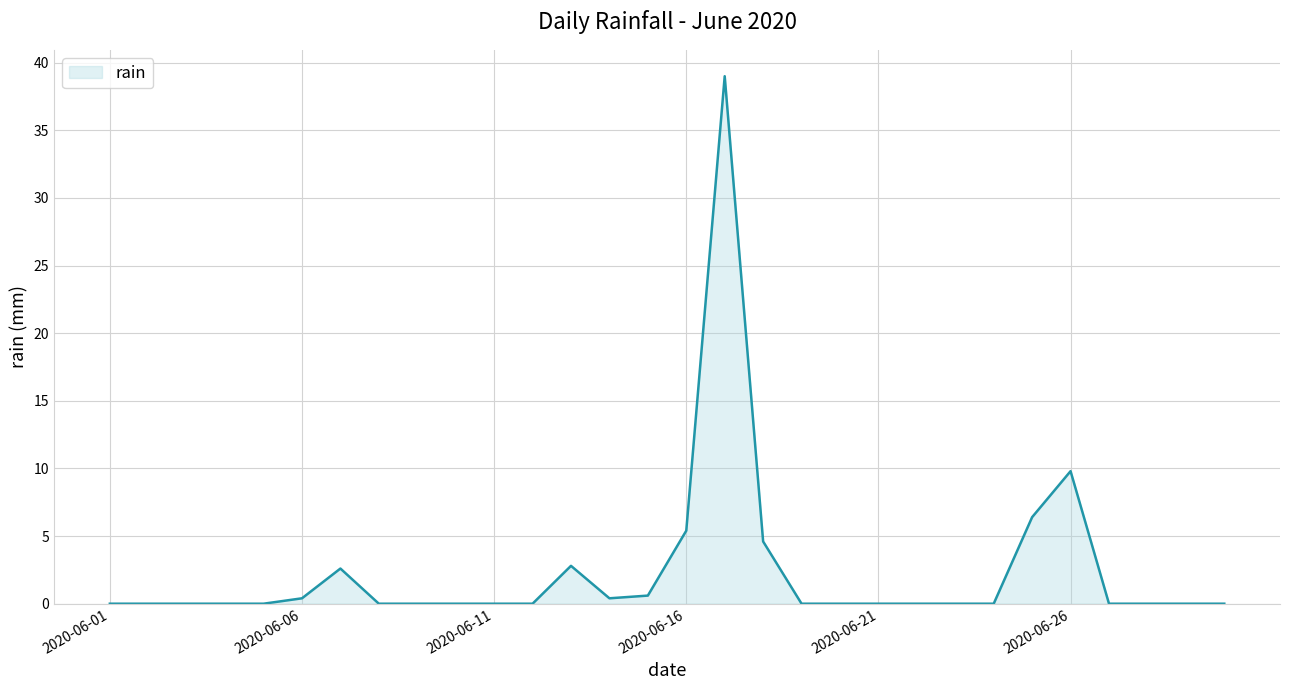

What is the maximum value shown in the chart?

39.0